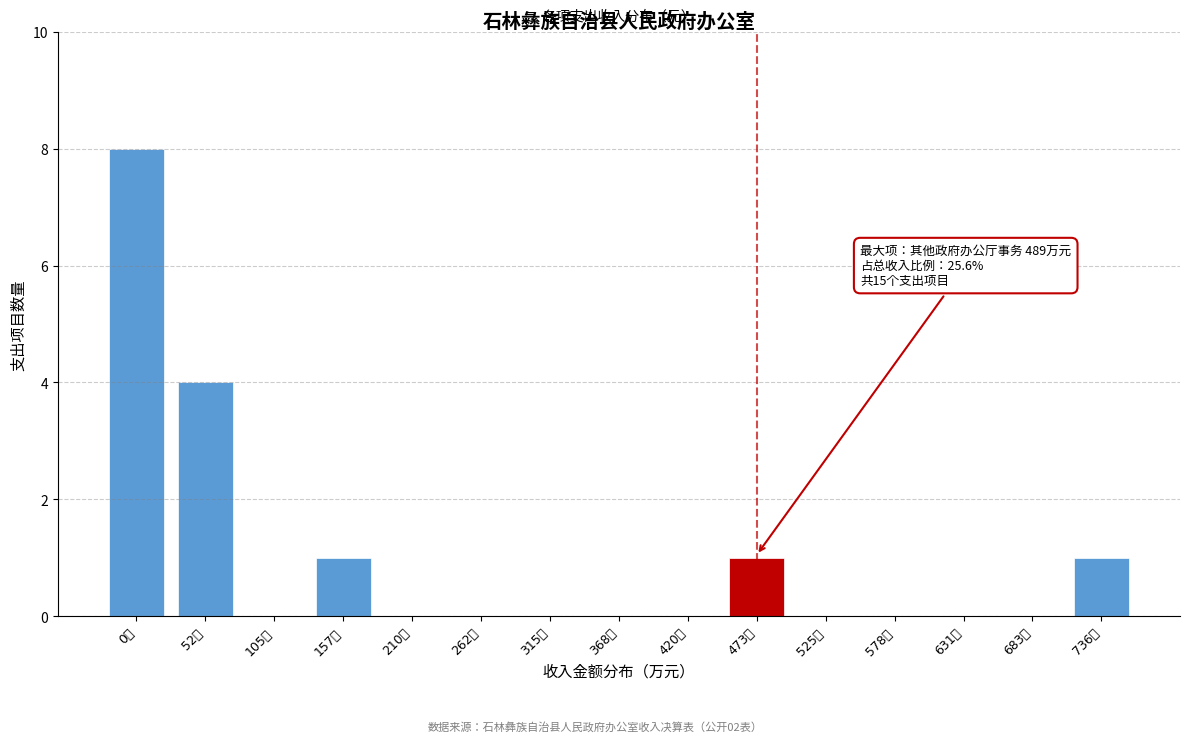

Reading right to left, extract all data points from this chart.

736万=1	683万=0	631万=0	578万=0	525万=0	473万=1	420万=0	368万=0	315万=0	262万=0	210万=0	157万=1	105万=0	52万=4	0万=8